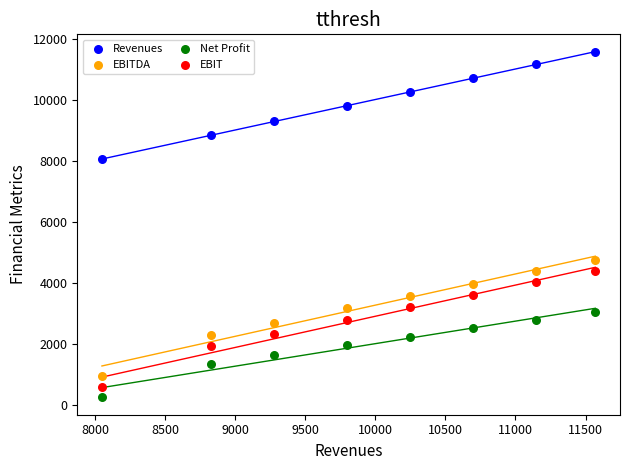

Which series reaches the maximum Y coordinate?

Revenues